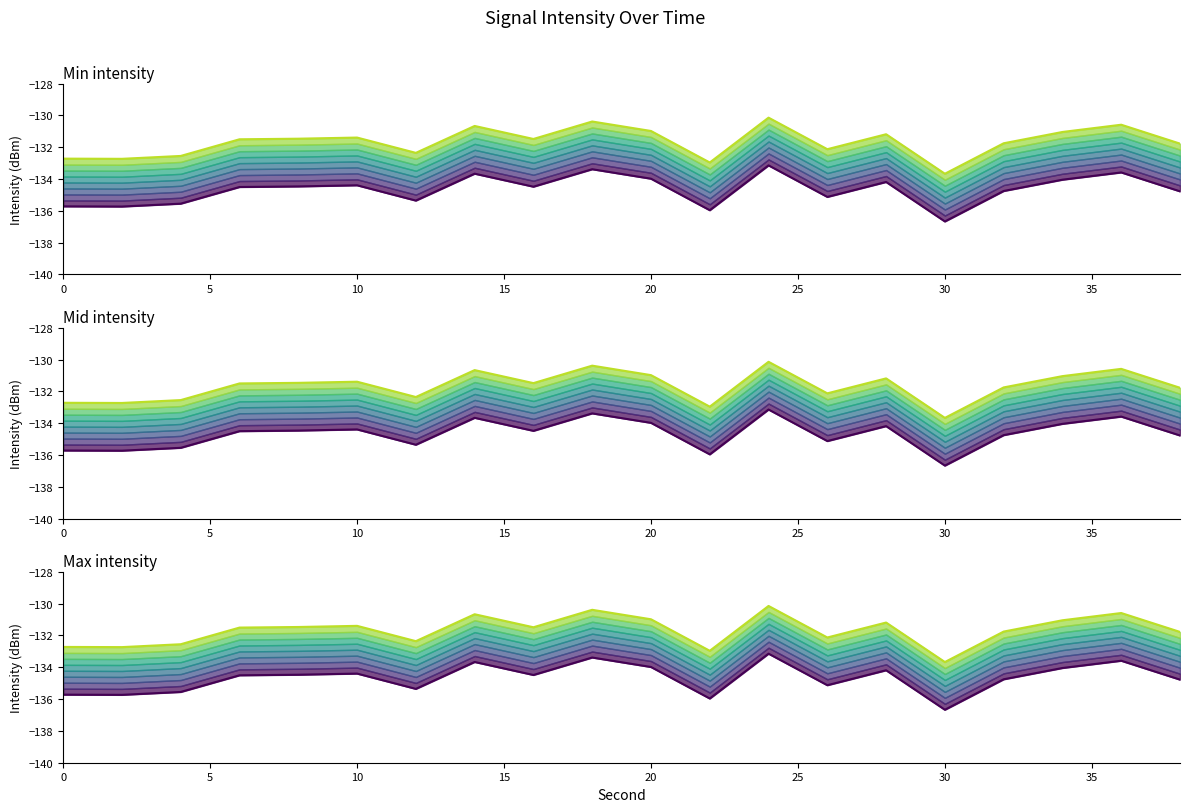

True or false: Min intensity and Upper intensity cross at least once.

False